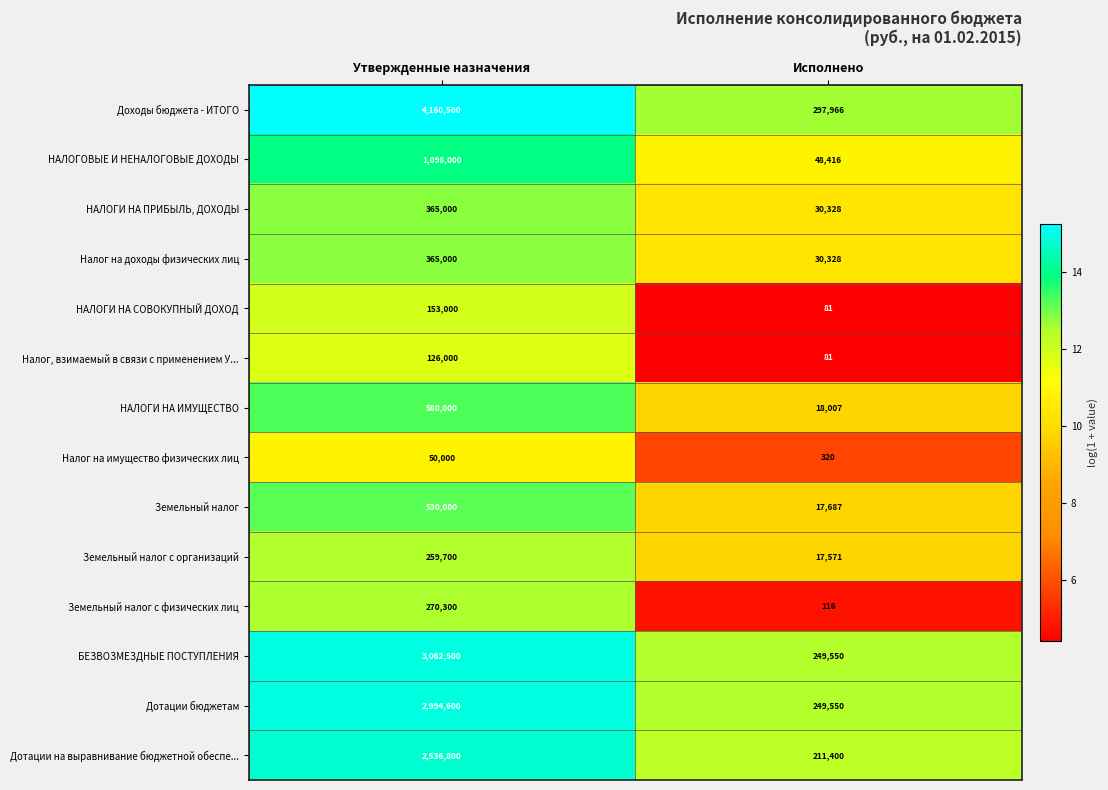

Which series has the largest range (max minus min)?

Доходы бюджета - ИТОГО